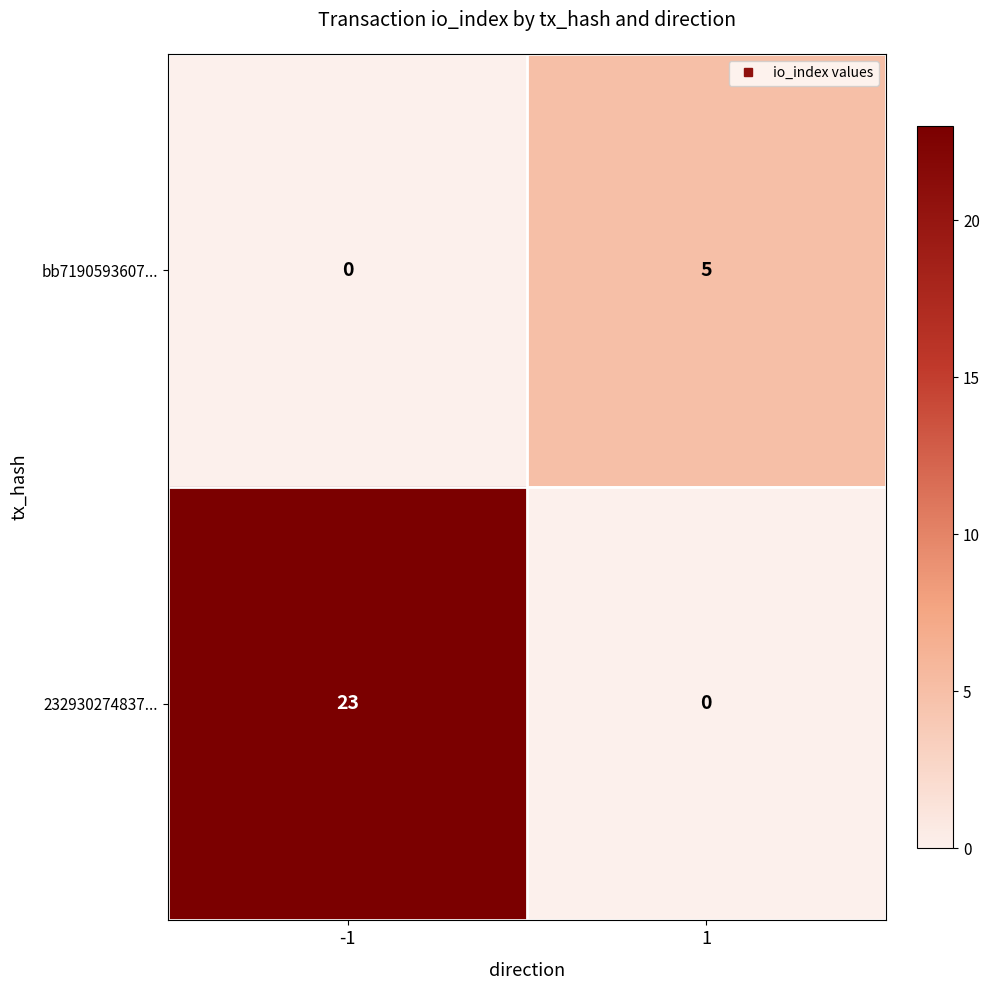

Reading right to left, extract all data points from this chart.

bb7190593607...: 5	0
232930274837...: 0	23